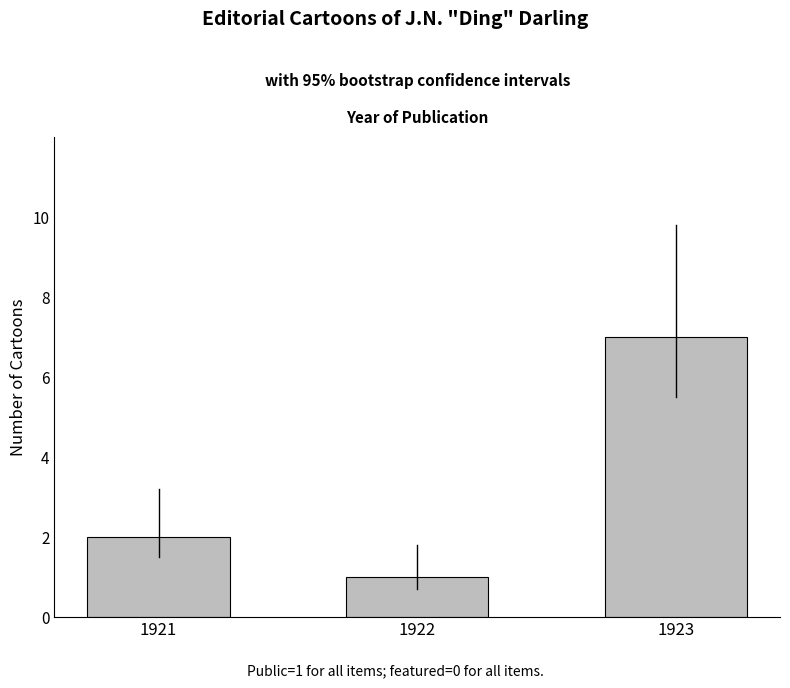

How many values are between 1 and 7?

3